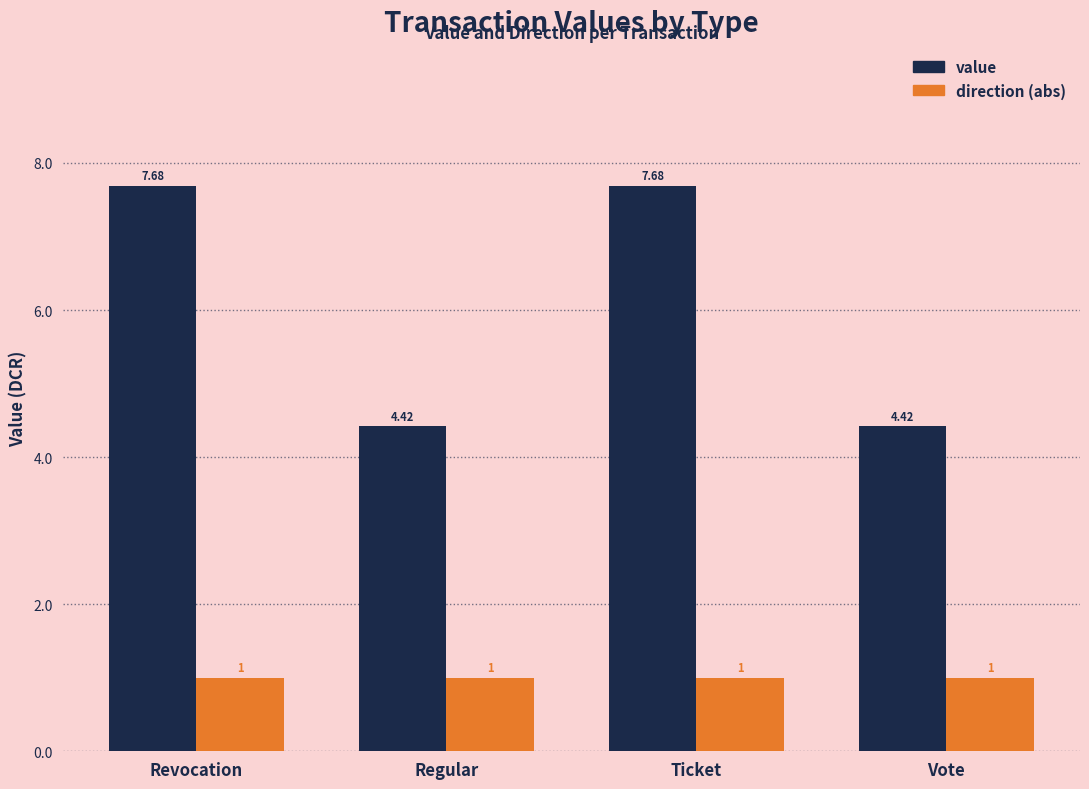

Between Revocation and Regular, which series saw the biggest shift?

value